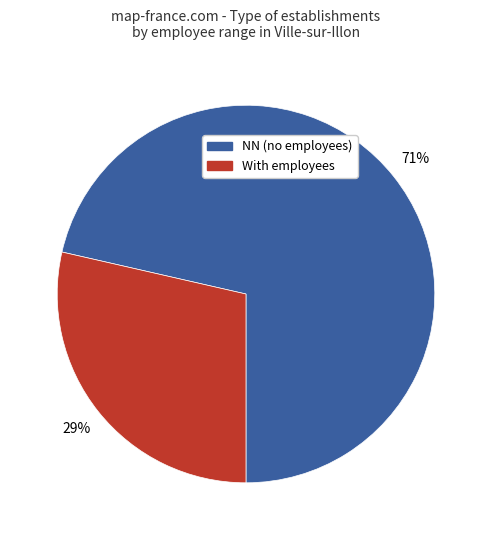

To the nearest percent, what is the average slice percentage?

50%